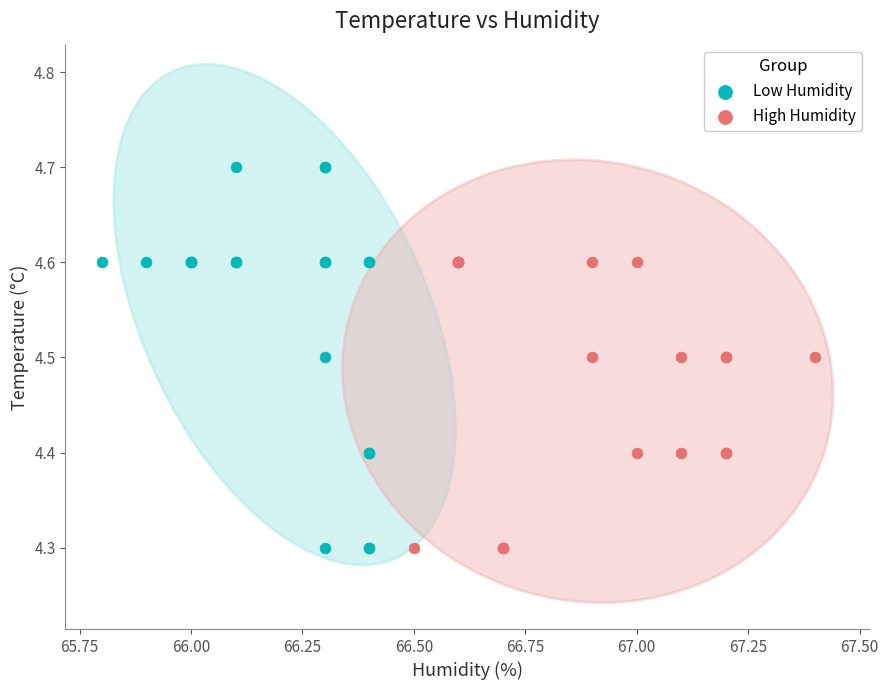

Which series has the widest spread of Y values?

Low Humidity